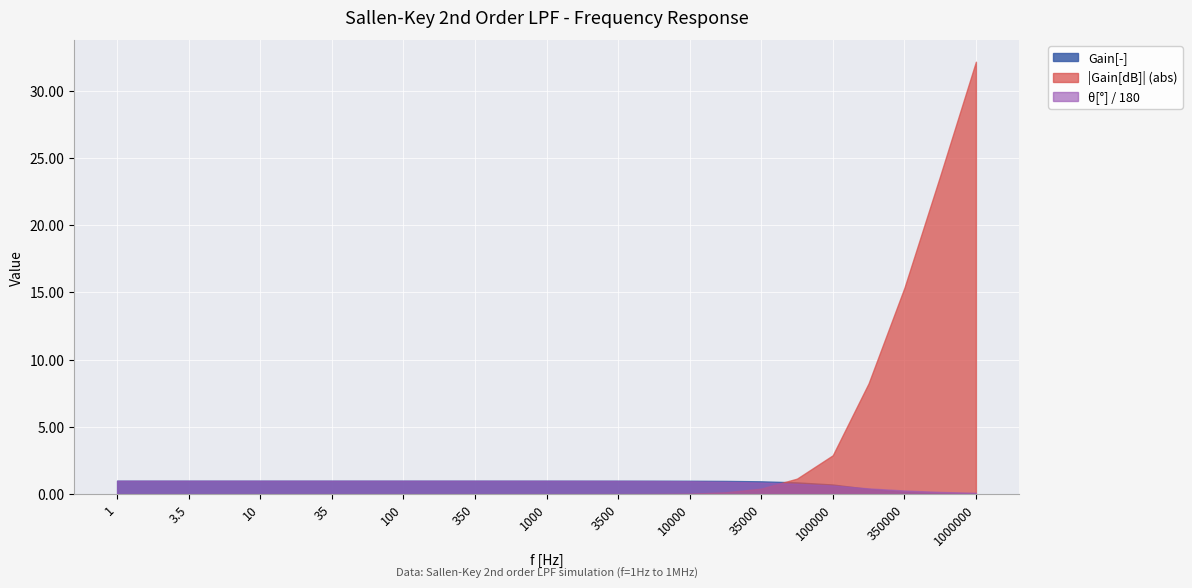

At which category does the chart reach its peak across all series?

1000000